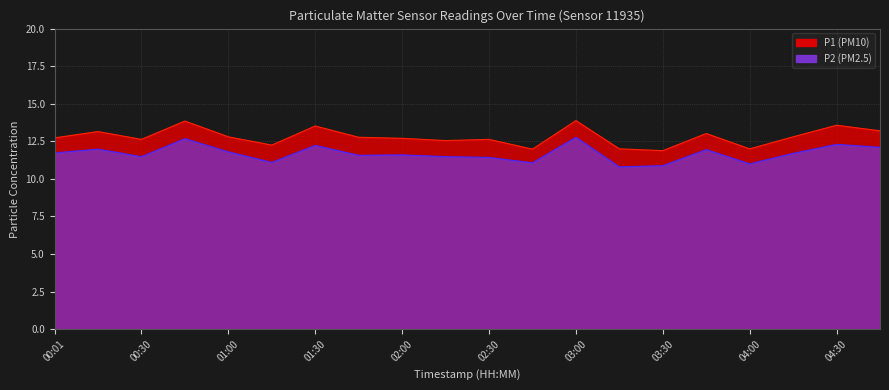

What is the label of the 18th point from the right?

00:30